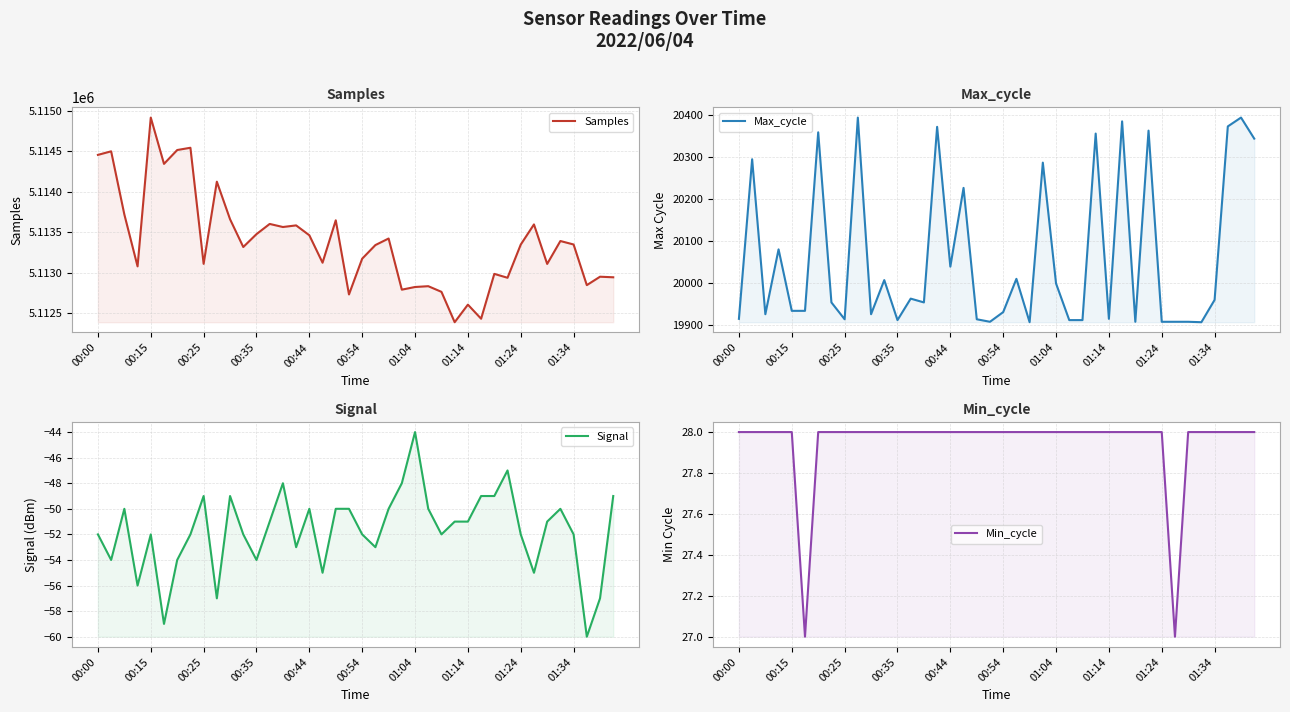

How many data points does each series have?

40